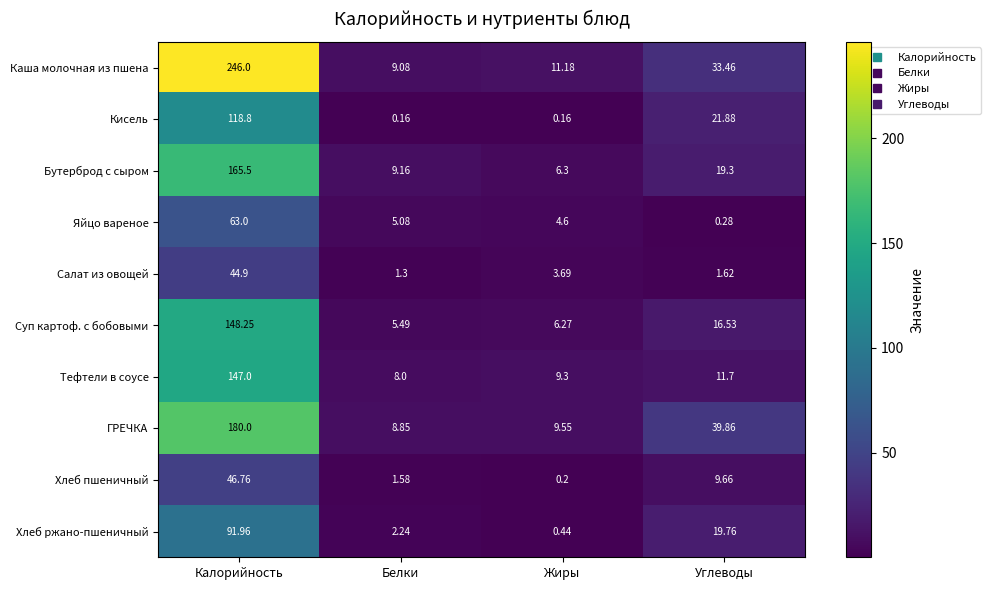

How many series are shown in this chart?

10